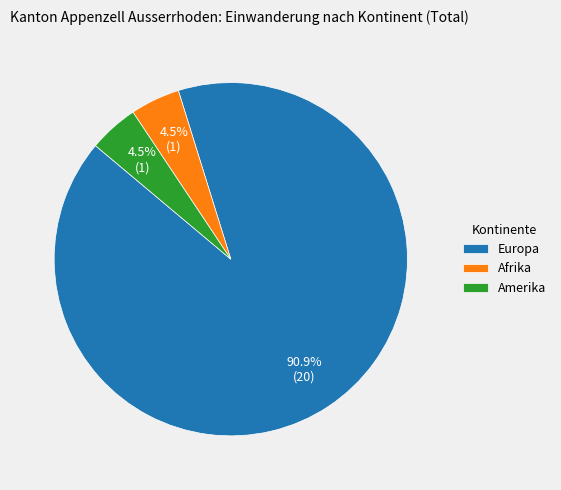

What percentage is the Europa slice, to the nearest percent?

91%